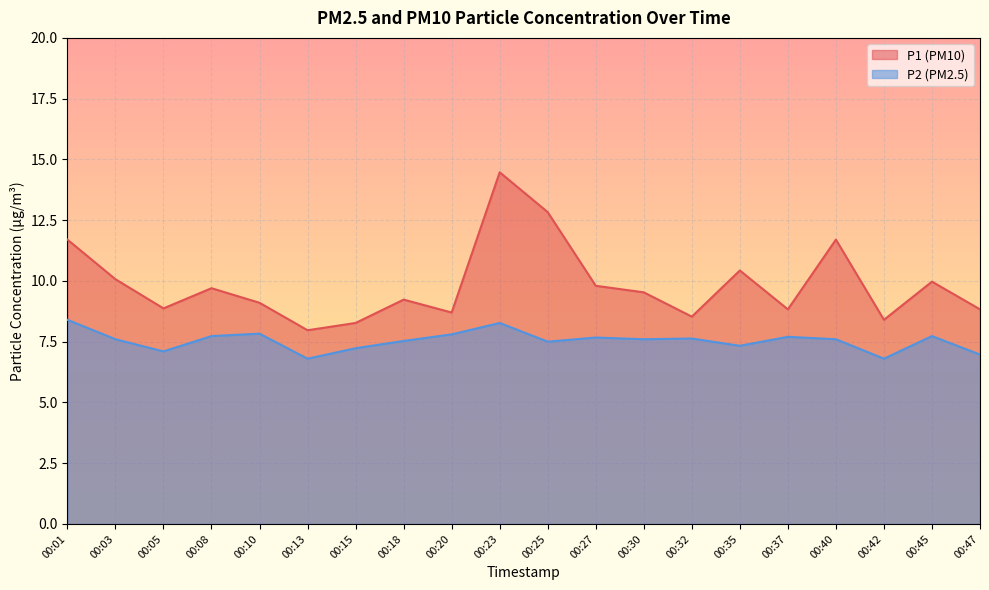

What is the value of the P2 point at the 11th from the left?

7.5